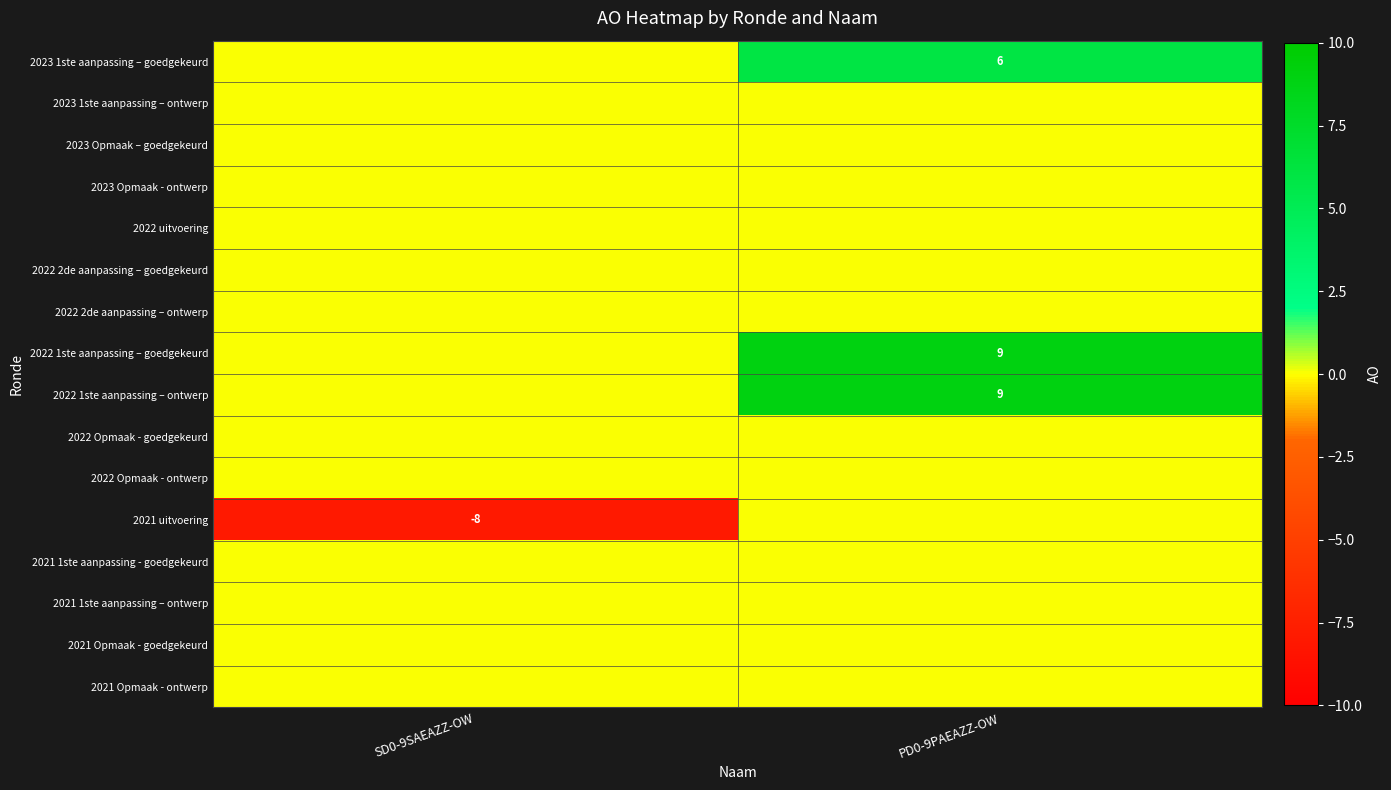

Between SD0-9SAEAZZ-OW and PD0-9PAEAZZ-OW, which is larger?

PD0-9PAEAZZ-OW